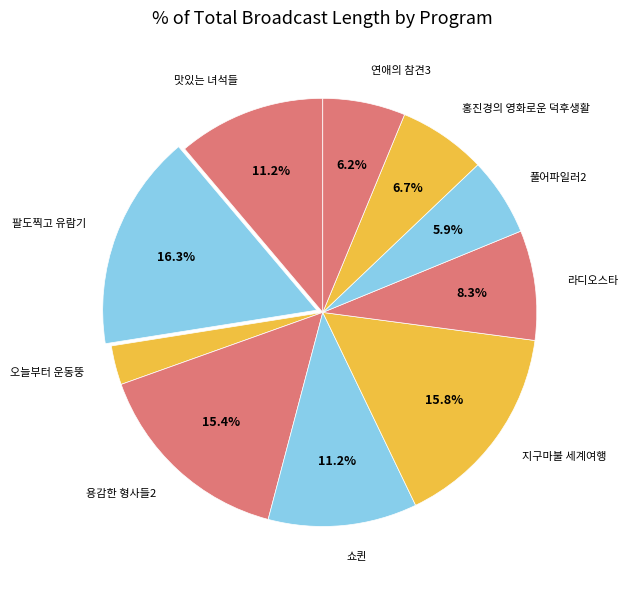

To the nearest percent, what is the difference between the largest and smallest slice percentages?

13%